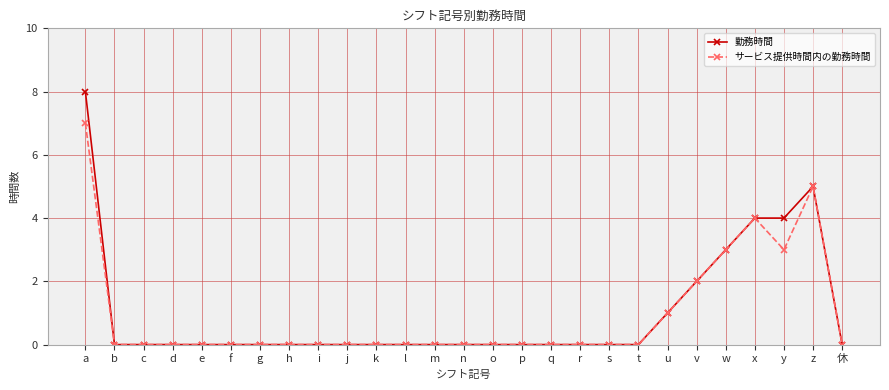

Reading right to left, what are all the values shown in this chart?

勤務時間: 0	5	4	4	3	2	1	0	0	0	0	0	0	0	0	0	0	0	0	0	0	0	0	0	0	0	8
サービス提供時間内の勤務時間: 0	5	3	4	3	2	1	0	0	0	0	0	0	0	0	0	0	0	0	0	0	0	0	0	0	0	7